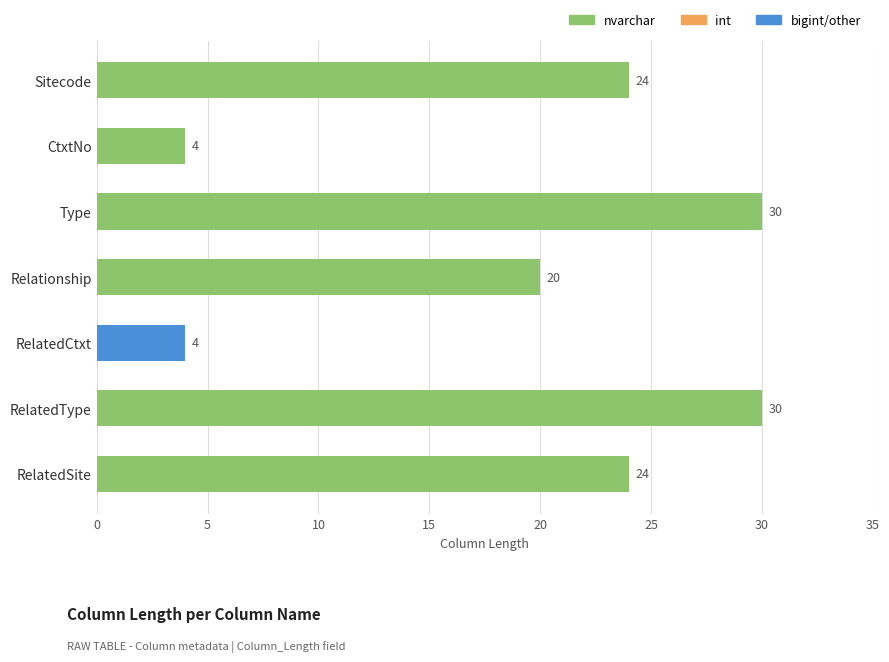

What is the value of the 7th bar from the top?

24